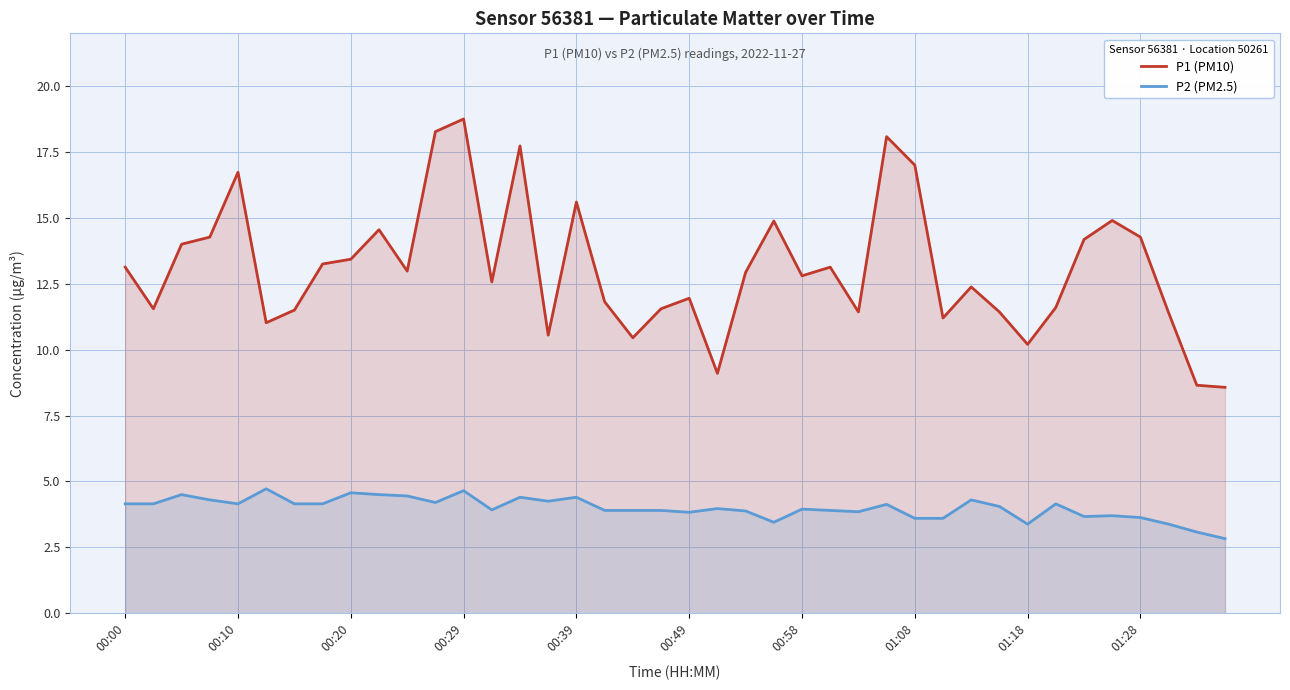

What is the sum of all P1 (PM10) values?

523.8